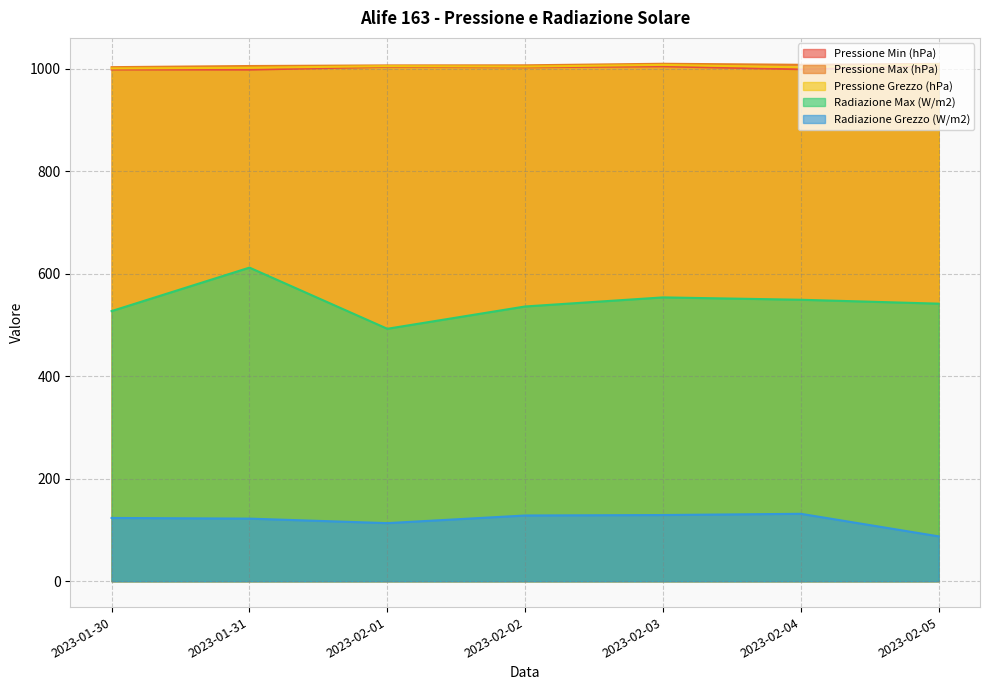

What is the value of the Pressione Max (hPa) point at the 1st from the left?

1002.7